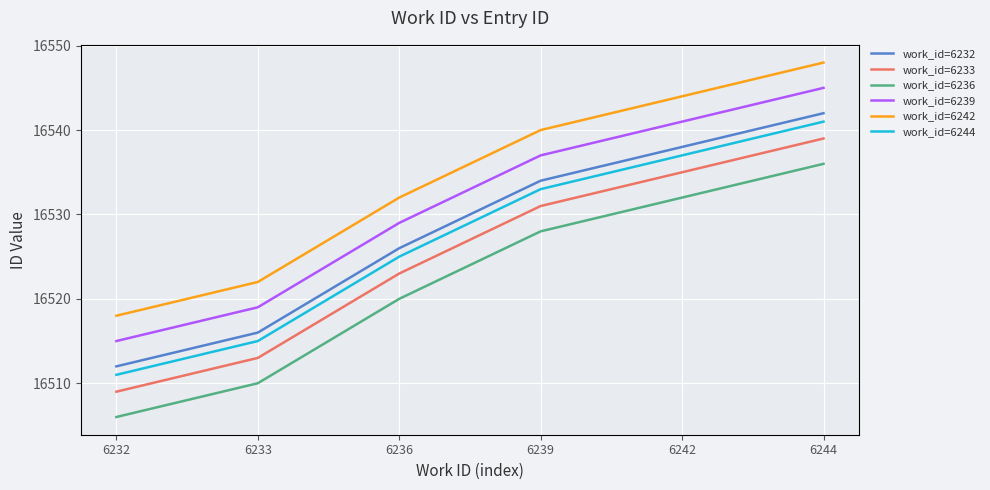

How many work_id=6233 values are between 16513 and 16535?

4